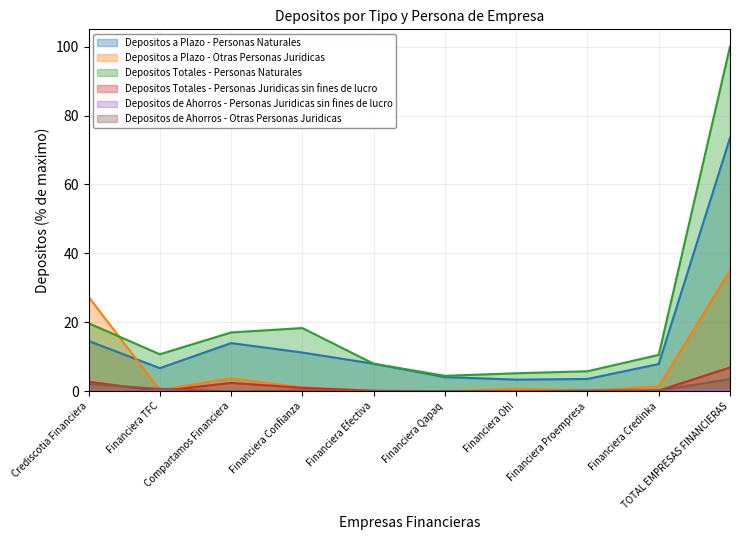

Which category has the lowest value across all series?

Financiera Efectiva